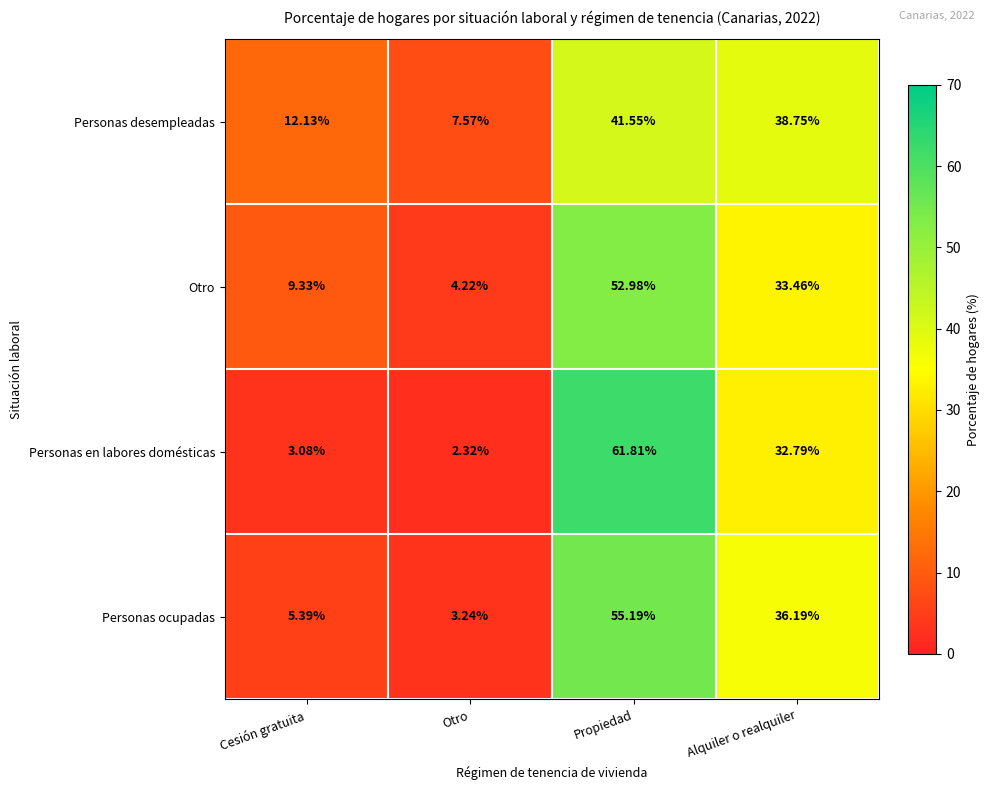

Where is Personas en labores domésticas nearest to the value 32?

Alquiler o realquiler